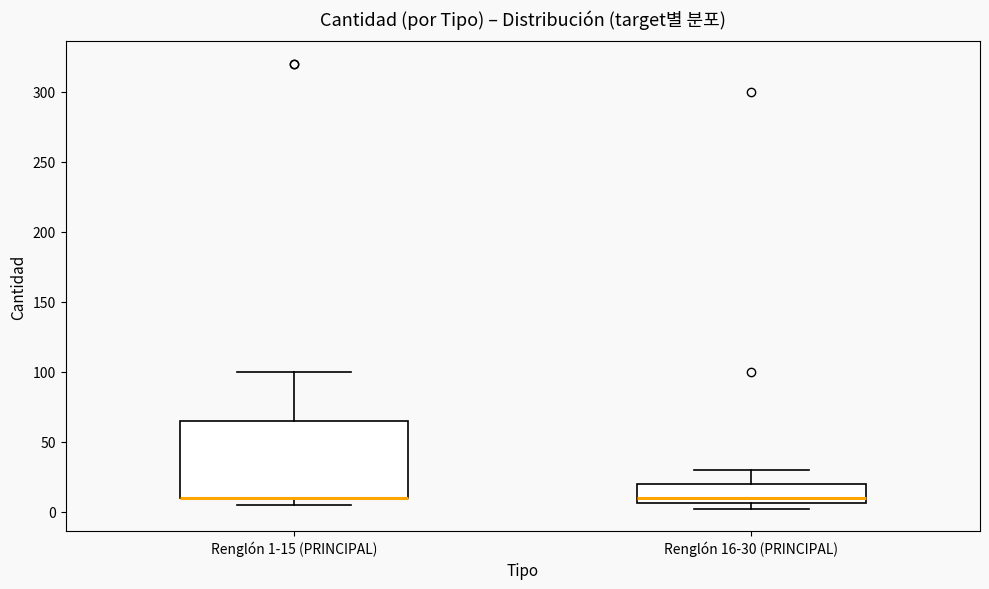

Where does the median line of the box for Renglón 16-30 (PRINCIPAL) sit on the y-axis? The values are not printed on the chart, so give them approximately, as read against the axis.

10